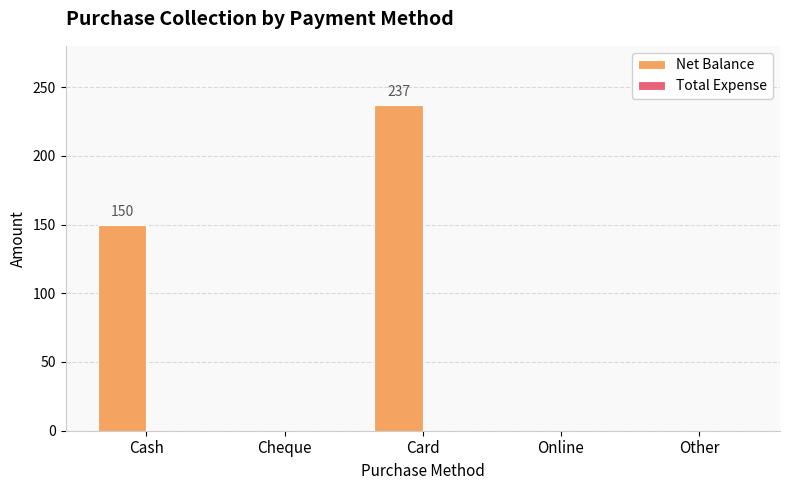

Which label corresponds to the largest value in the chart?

Card